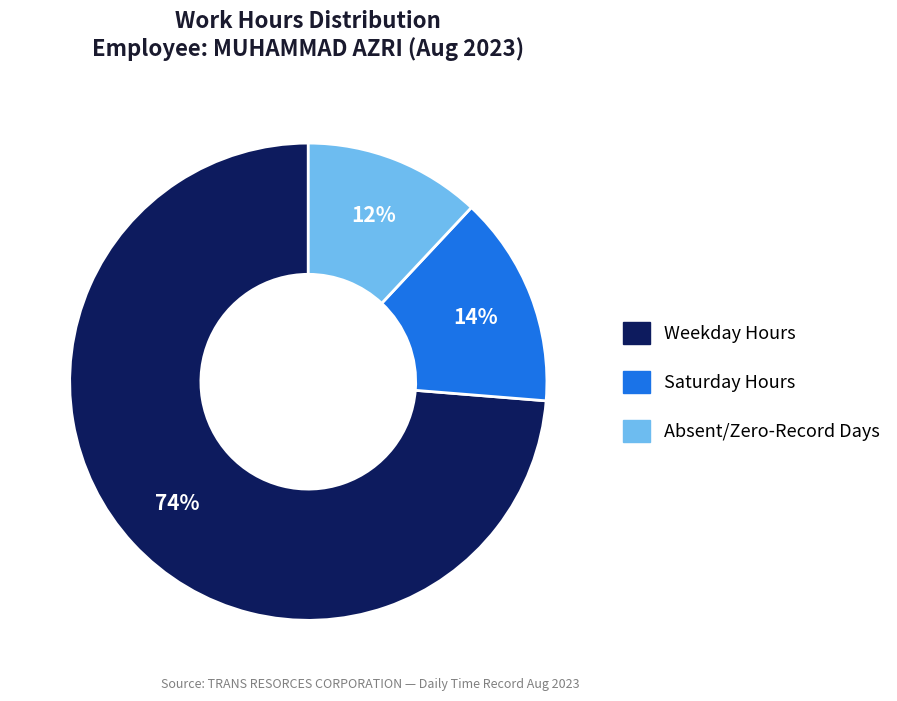

True or false: Weekday Hours accounts for 63% of the total.

False